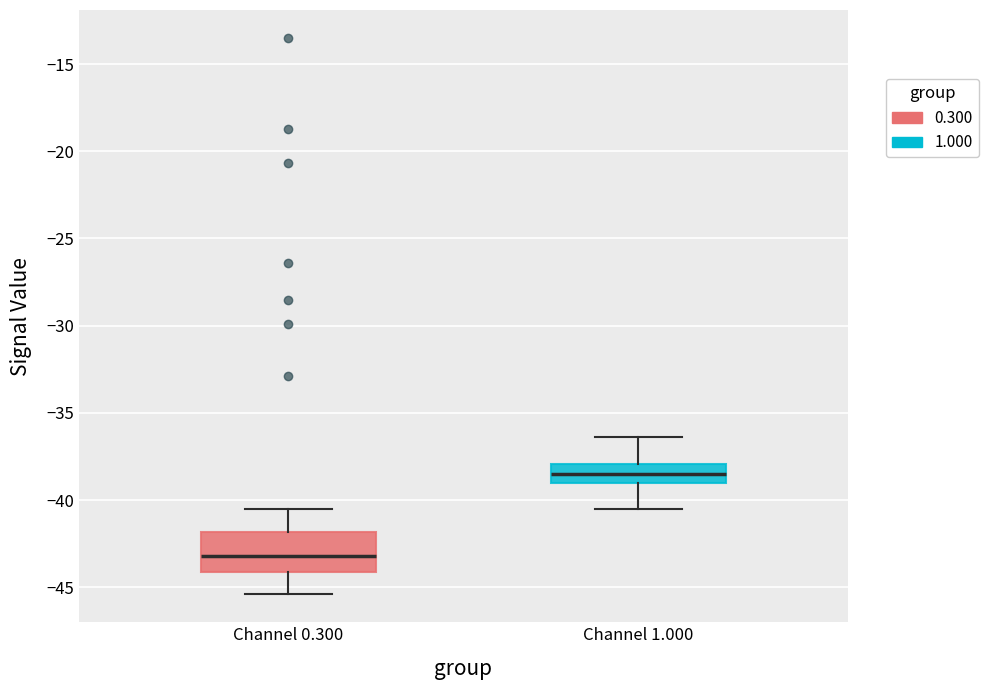

Reading left to right, transcribe this box plot: for each box, give where its median line is, the range the box spans, and where its two whiskers end, as read against the y-axis. The values are not printed on the chart, so give them approximately, as read against the axis.

Channel 0.300: median -43.0, box -44.0 to -42.0, whiskers -45.5 to -40.5
Channel 1.000: median -38.5, box -39.0 to -38.0, whiskers -40.5 to -36.5